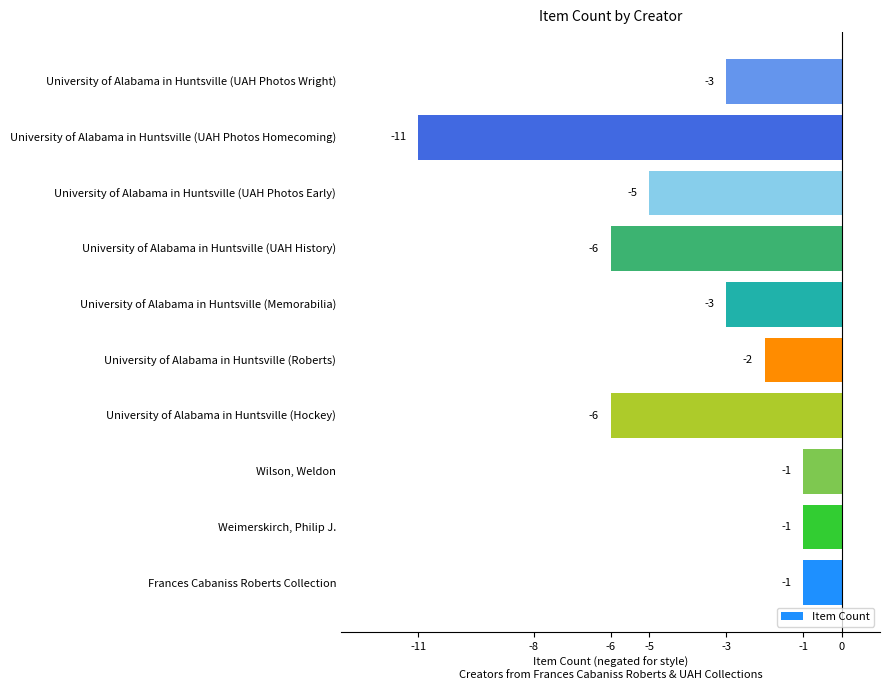

What is the change in value from University of Alabama in Huntsville (Roberts) to University of Alabama in Huntsville (UAH Photos Early)?

-3